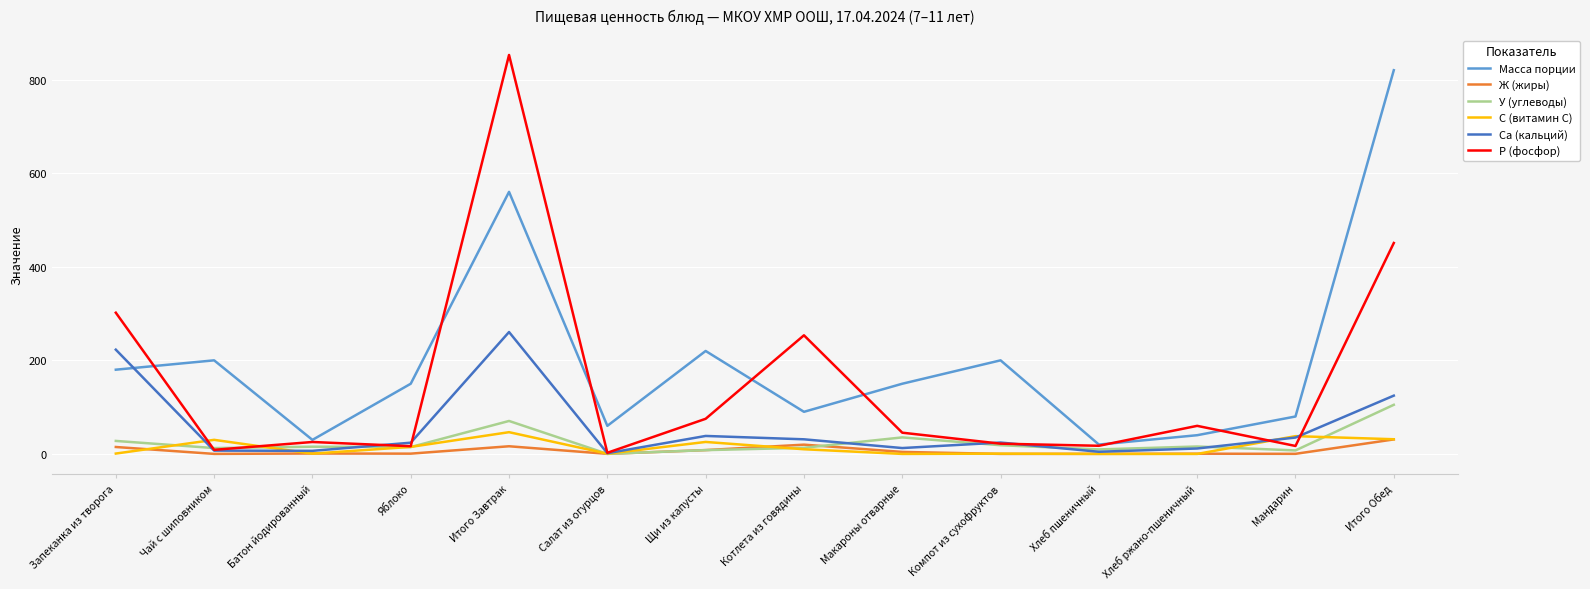

Where does the Масса порции series first go above 150?

Запеканка из творога